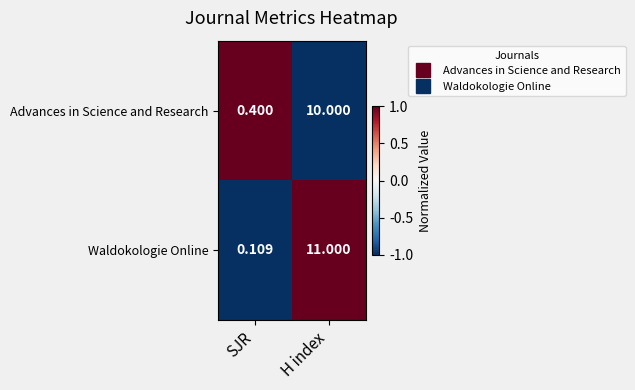

Which label corresponds to the largest value in the chart?

H index